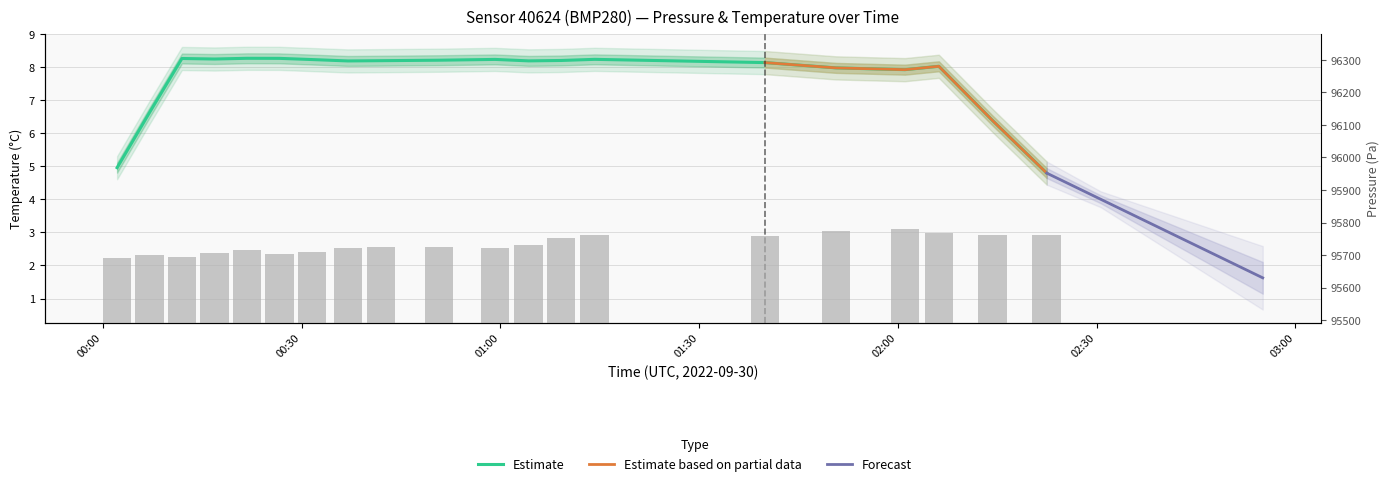

List the labels in order of value, largest first.

02:01, 01:51, 02:07, 02:14, 02:22, 01:14, 01:40, 01:09, 01:04, 00:42, 00:50, 00:37, 00:59, 00:22, 00:32, 00:17, 00:27, 00:07, 00:12, 00:02